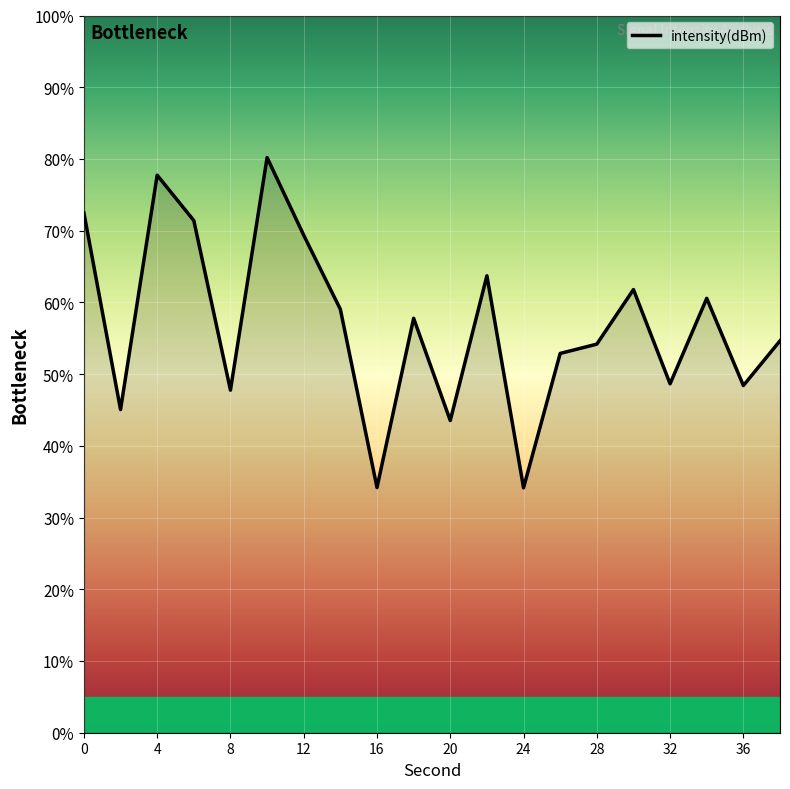

What is the smallest value displayed?

34.2